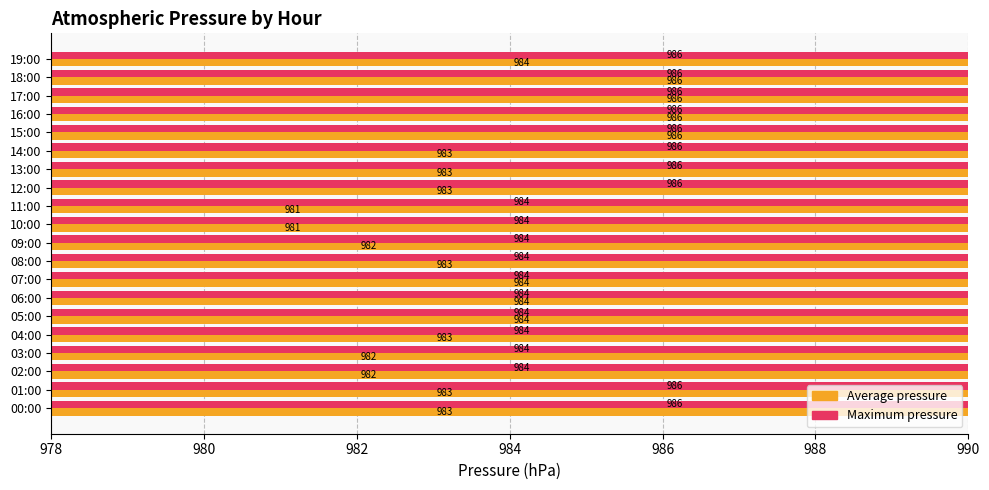

What is the lowest value of the Average pressure series?

981